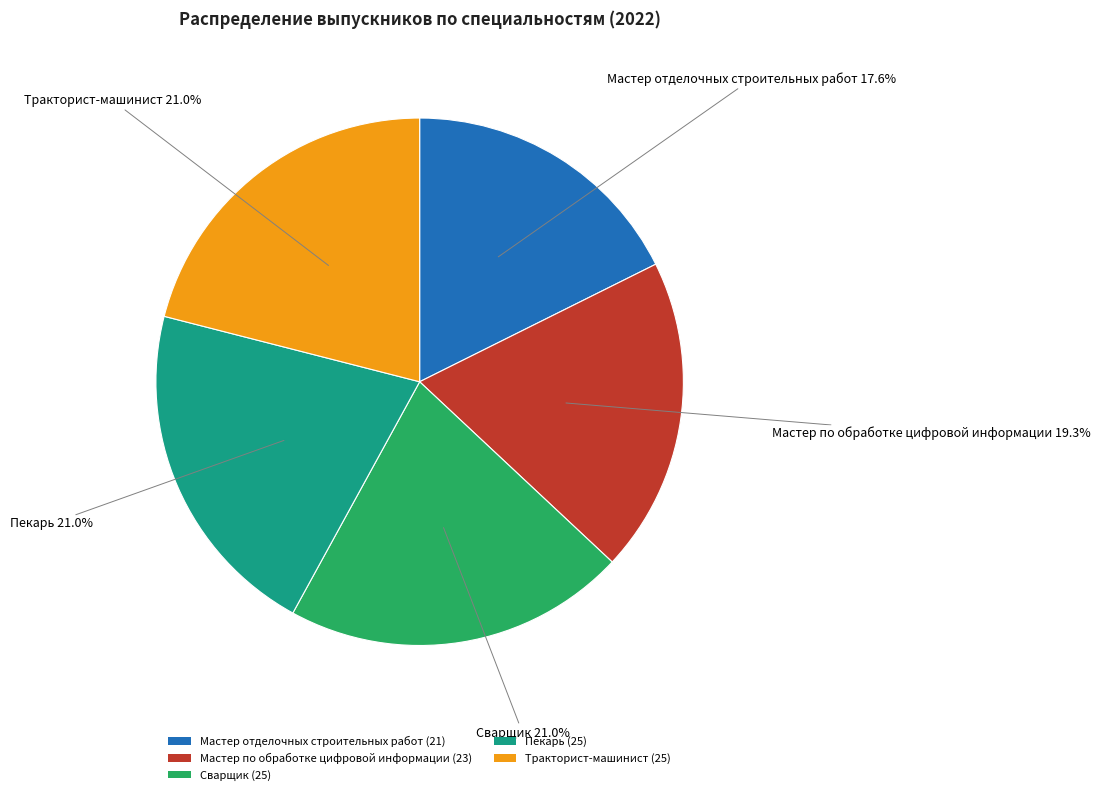

The Сварщик slice represents 21% of the pie. True or false?

True